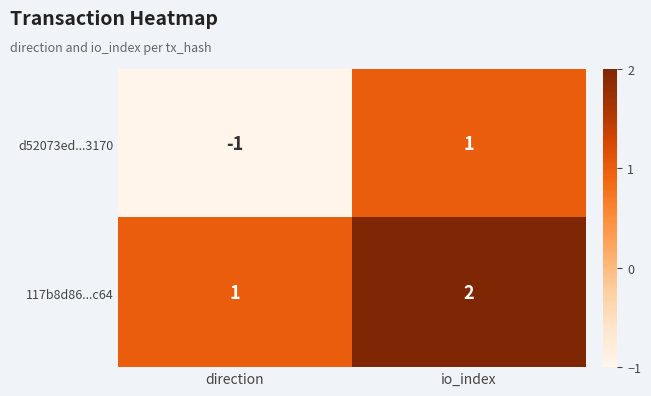

Reading left to right, list all the values displayed in this chart.

d52073ed...3170: direction=-1	io_index=1
117b8d86...c64: direction=1	io_index=2